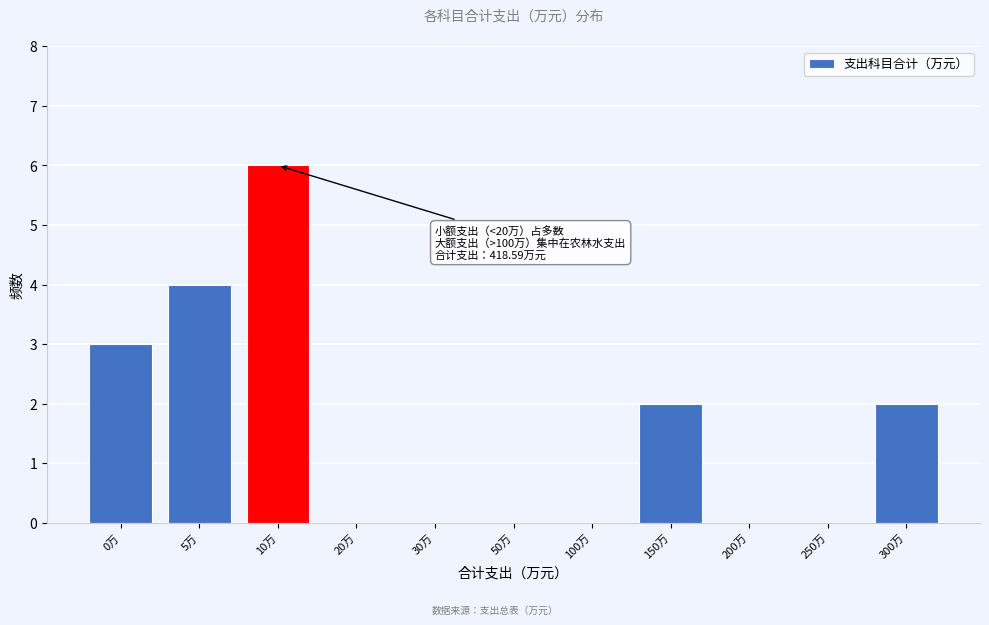

Reading left to right, transcribe all the data shown in this chart.

0万=3	5万=4	10万=6	20万=0	30万=0	50万=0	100万=0	150万=2	200万=0	250万=0	300万=2